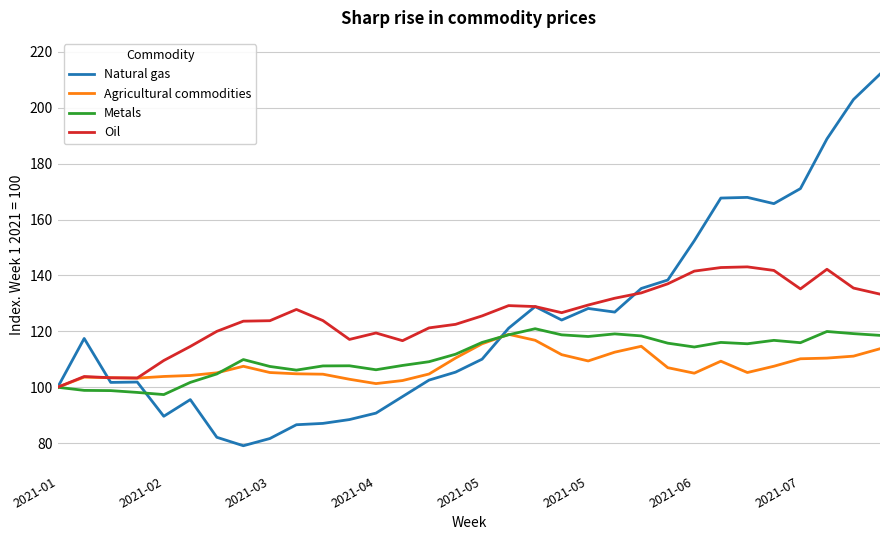

What is the difference between the maximum and minimum values in the Natural gas series?

132.9